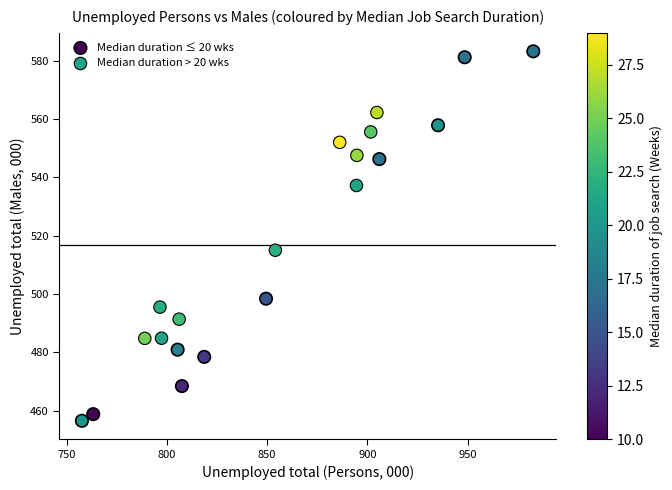

What are all the series names shown in the legend?

Median duration ≤ 20 wks, Median duration > 20 wks